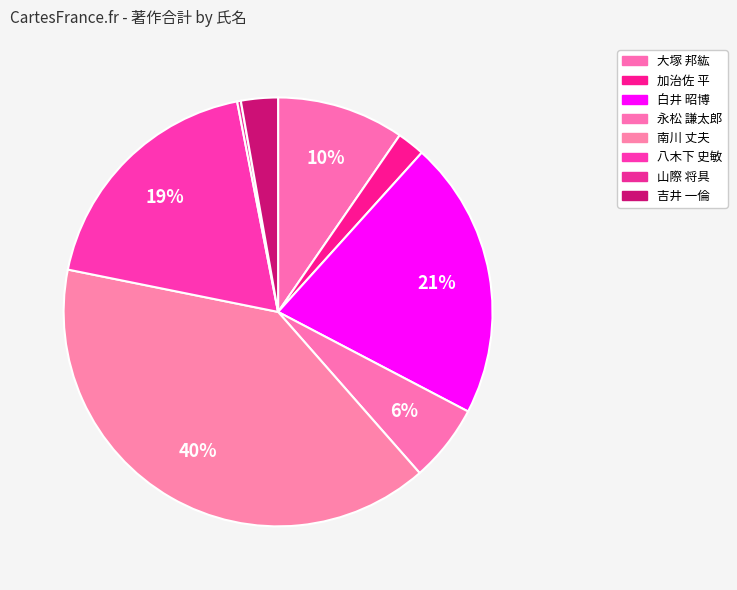

How many slices are in this pie chart?

8